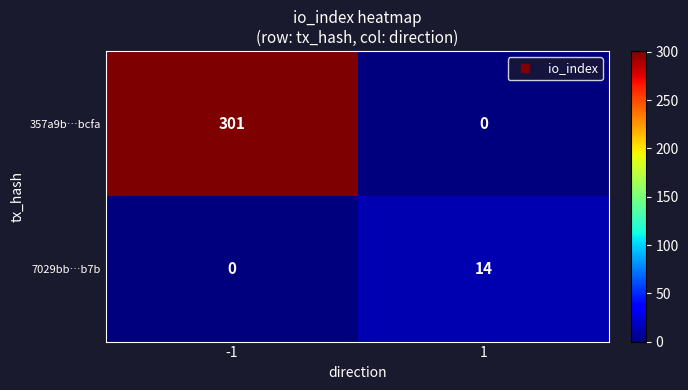

What is the greatest value displayed?

301